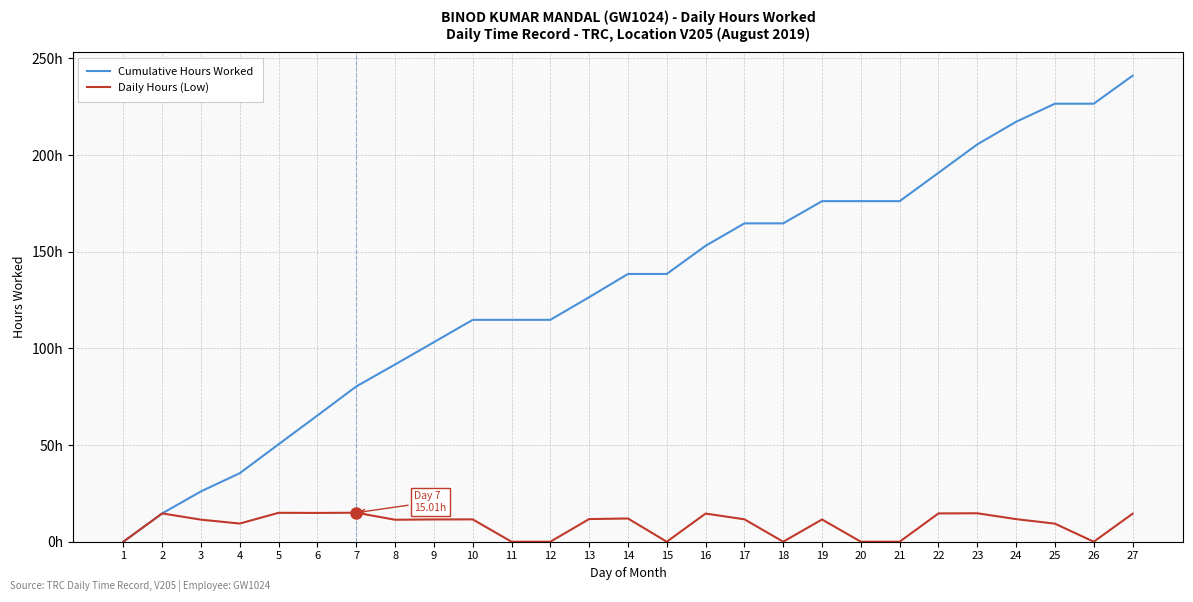

What is the spread (max minus min) of values at 23?

190.8